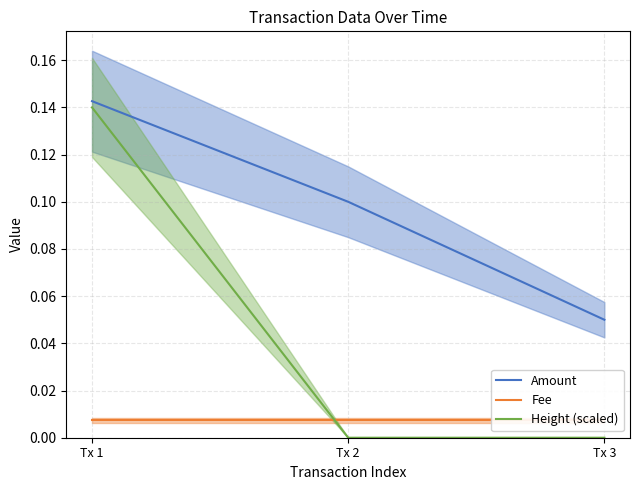

What are all the series names shown in the legend?

Amount, Fee, Height (scaled)